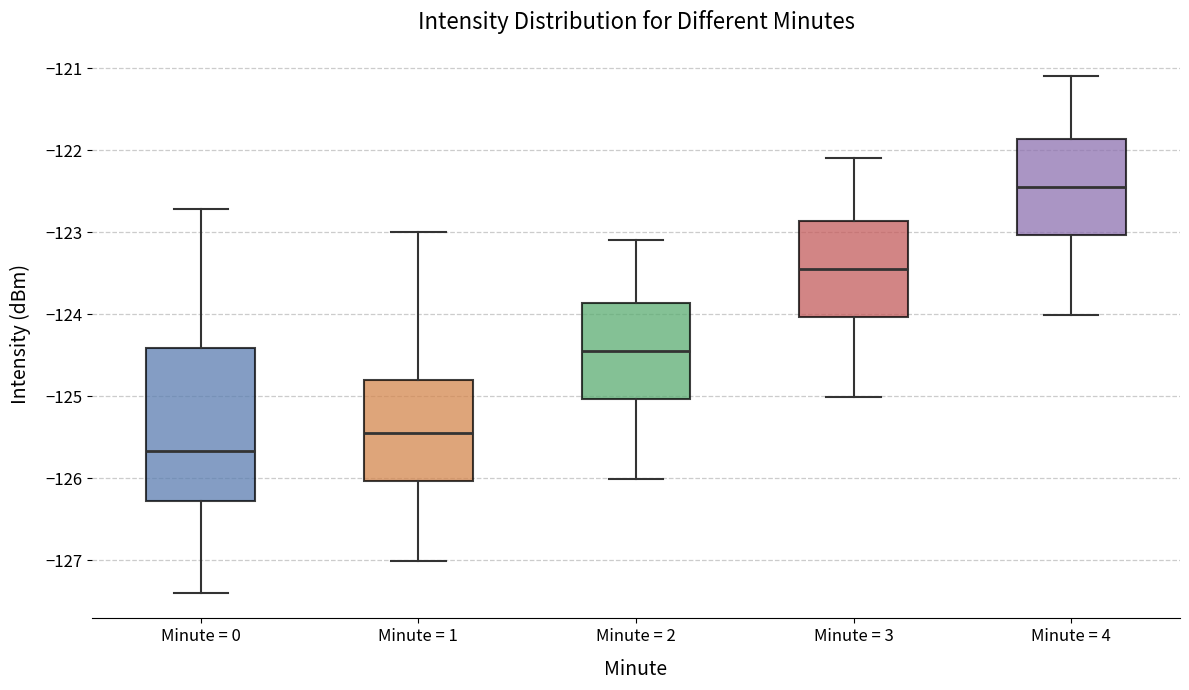

Reading left to right, transcribe this box plot: for each box, give where its median line is, the range the box spans, and where its two whiskers end, as read against the y-axis. The values are not printed on the chart, so give them approximately, as read against the axis.

Minute = 0: median -125.7, box -126.3 to -124.4, whiskers -127.4 to -122.7
Minute = 1: median -125.4, box -126.0 to -124.8, whiskers -127.0 to -123.0
Minute = 2: median -124.4, box -125.0 to -123.9, whiskers -126.0 to -123.1
Minute = 3: median -123.4, box -124.0 to -122.9, whiskers -125.0 to -122.1
Minute = 4: median -122.4, box -123.0 to -121.9, whiskers -124.0 to -121.1